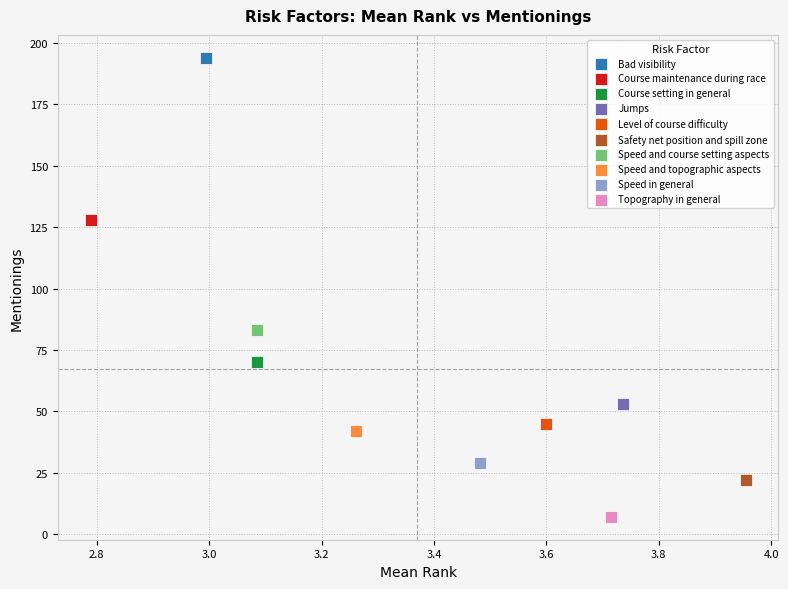

Which series contains the lowest Y value?

Topography in general